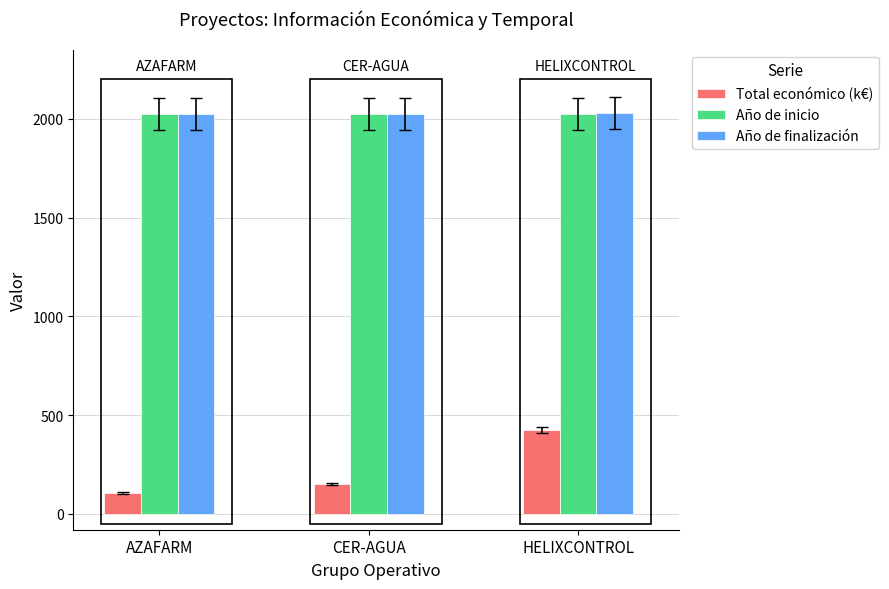

The Total económico (k€) series shows 210.8 at HELIXCONTROL. True or false?

False